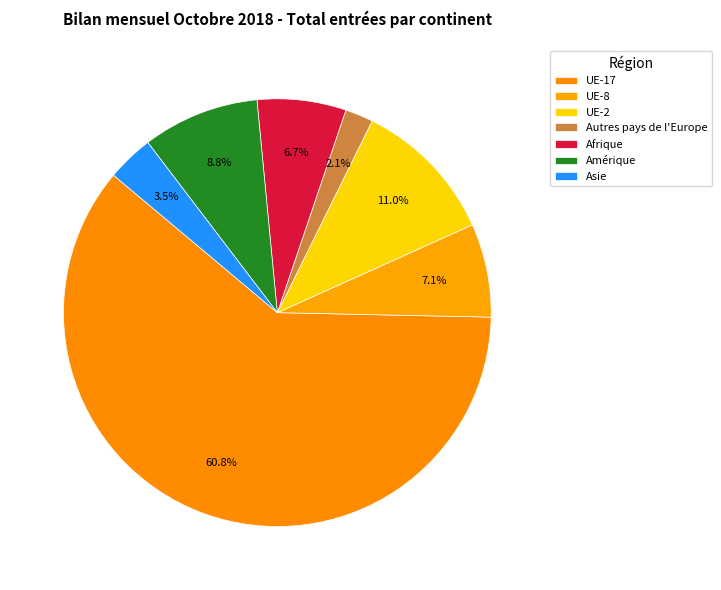

Which slice is the largest?

UE-17